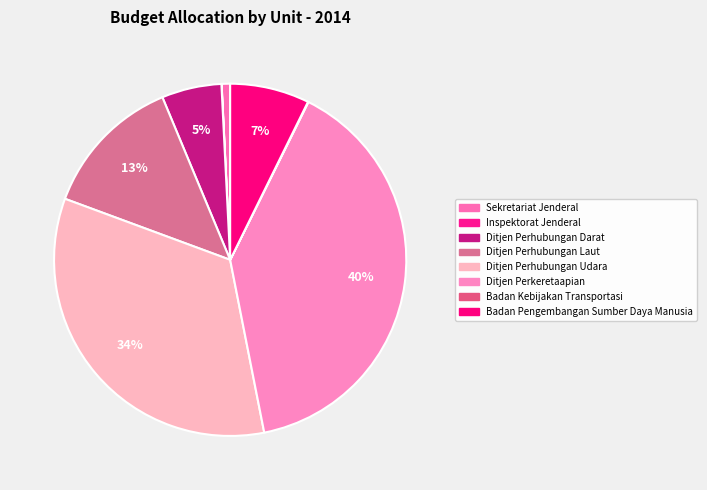

To the nearest percent, what percentage of the pie is Ditjen Perhubungan Darat?

5%